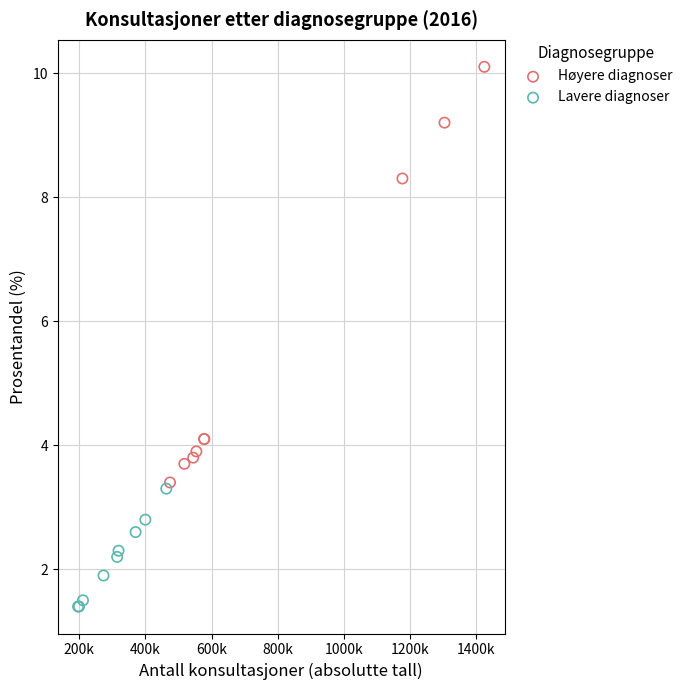

Which series contains the lowest Y value?

Lavere diagnoser